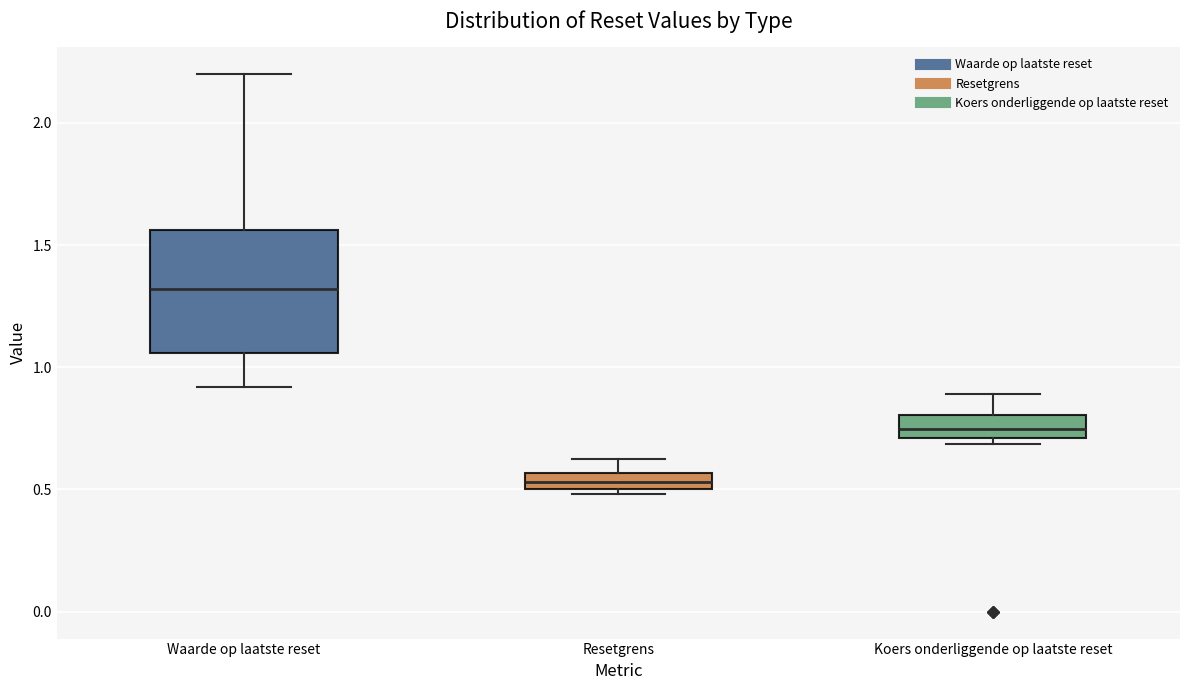

Which box's median line is the lowest?

Resetgrens